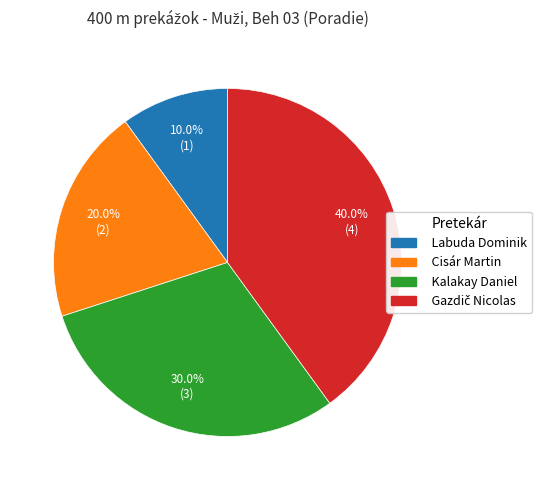

To the nearest percent, what percentage of the pie is Cisár Martin?

20%